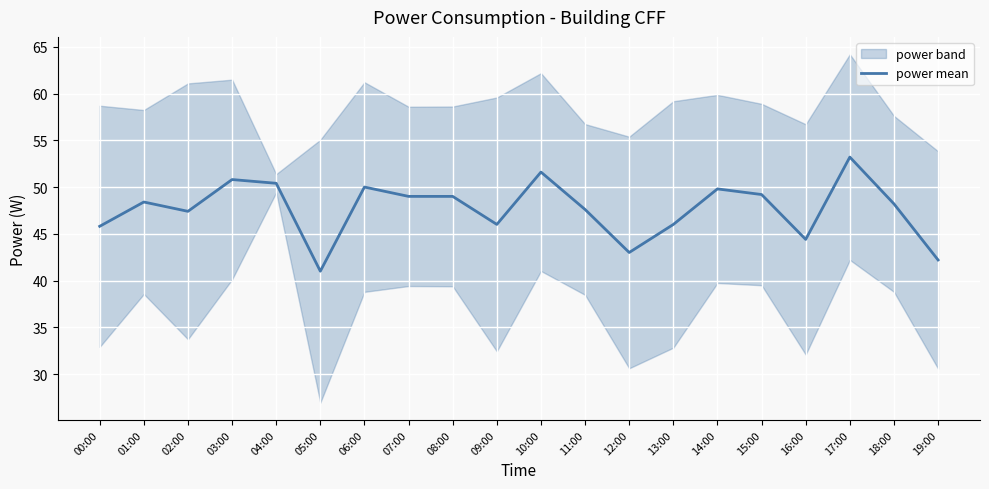

Read the value at 04:00.

50.4